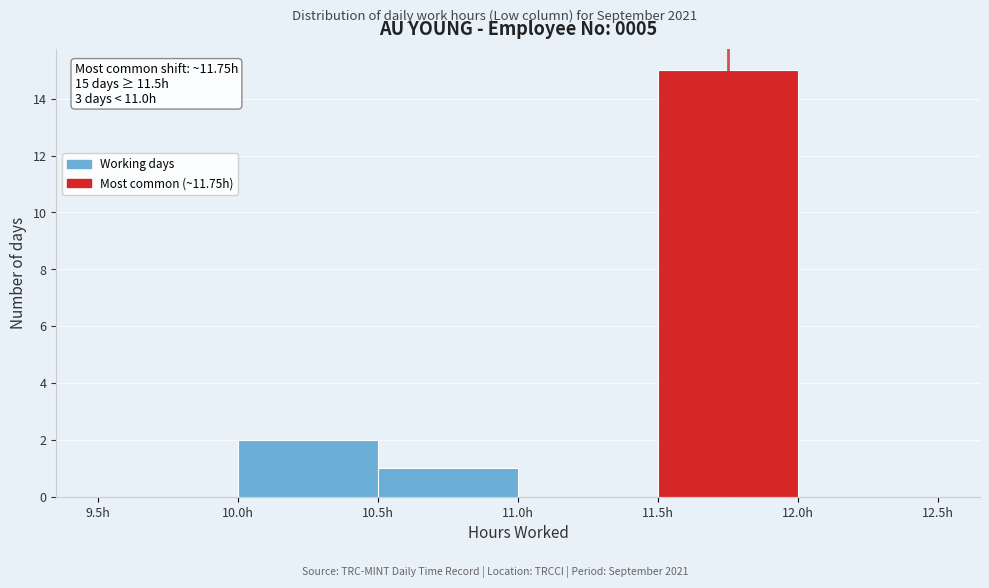

Which range on the x-axis has the tallest bar?

11.5 to 12.0